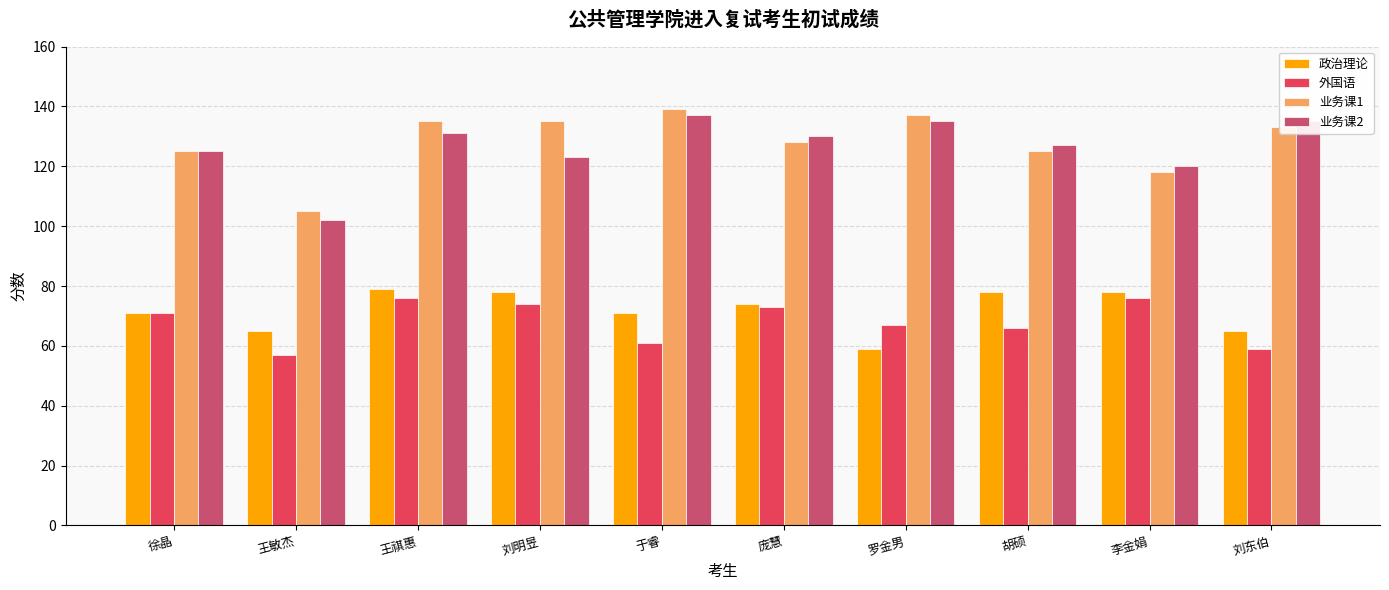

What is the spread (max minus min) of values at 刘东伯?

76